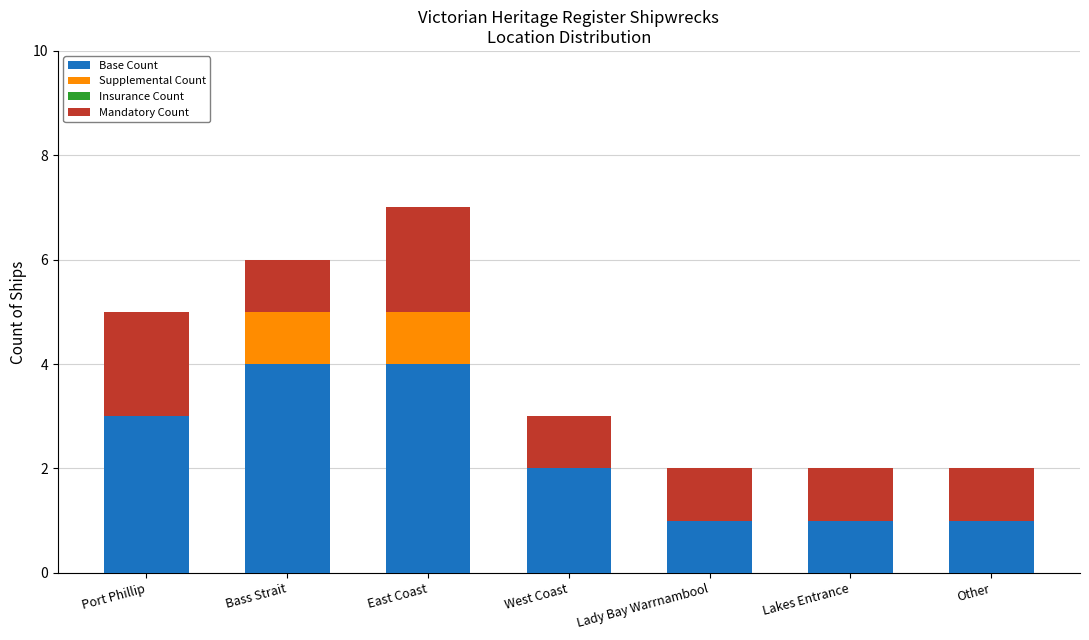

At which category is the sum across all series the highest?

East Coast